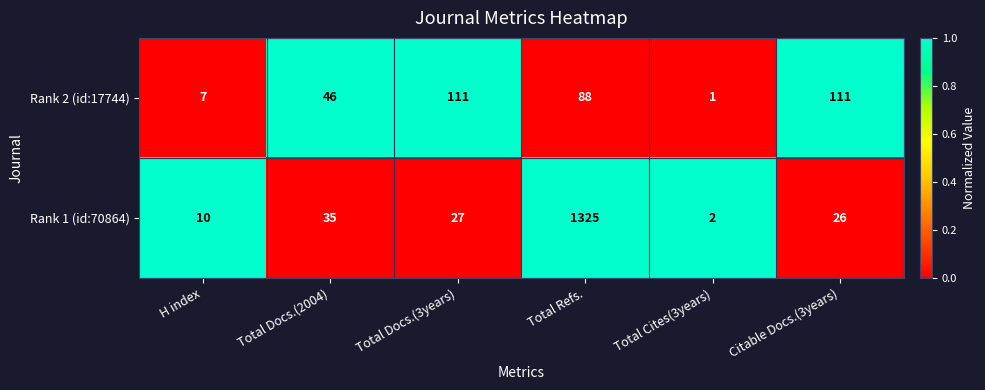

Reading left to right, list all the values displayed in this chart.

Rank 2 (id:17744): 7	46	111	88	1	111
Rank 1 (id:70864): 10	35	27	1325	2	26